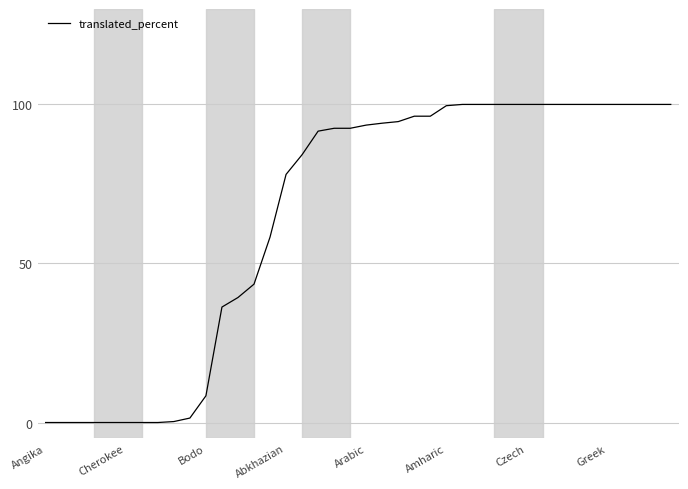

What is the difference between the maximum and minimum values?

100.0